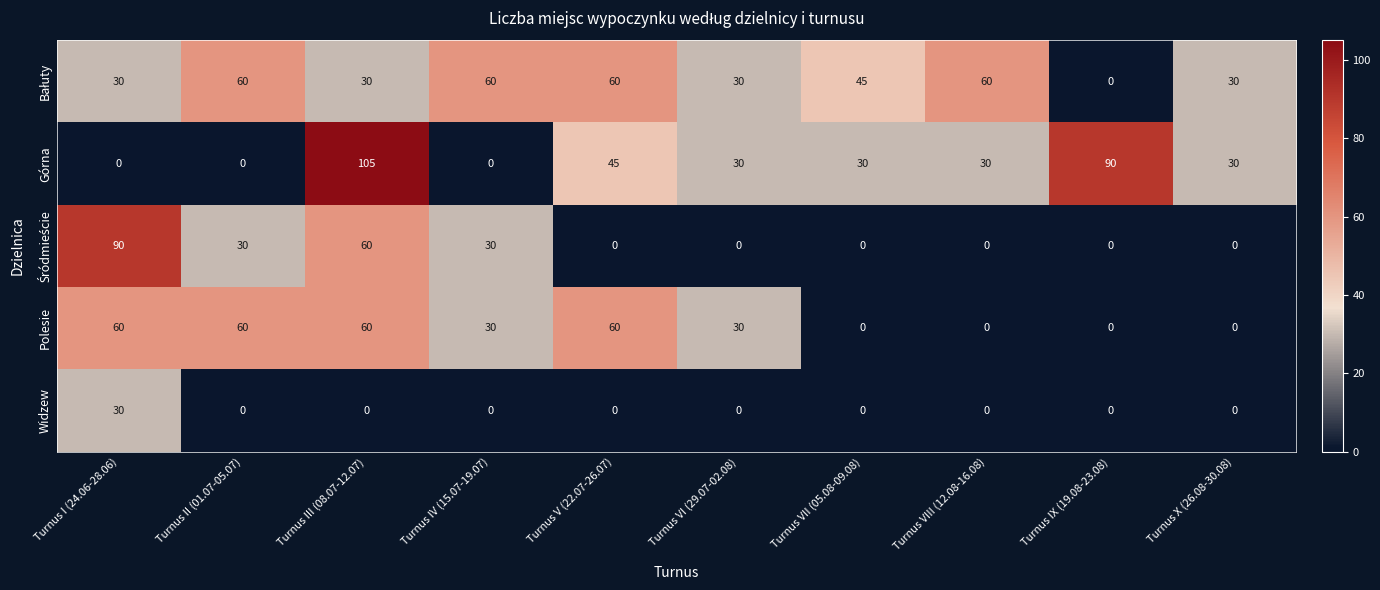

The Górna series shows 43 at Turnus VI (29.07-02.08). True or false?

False